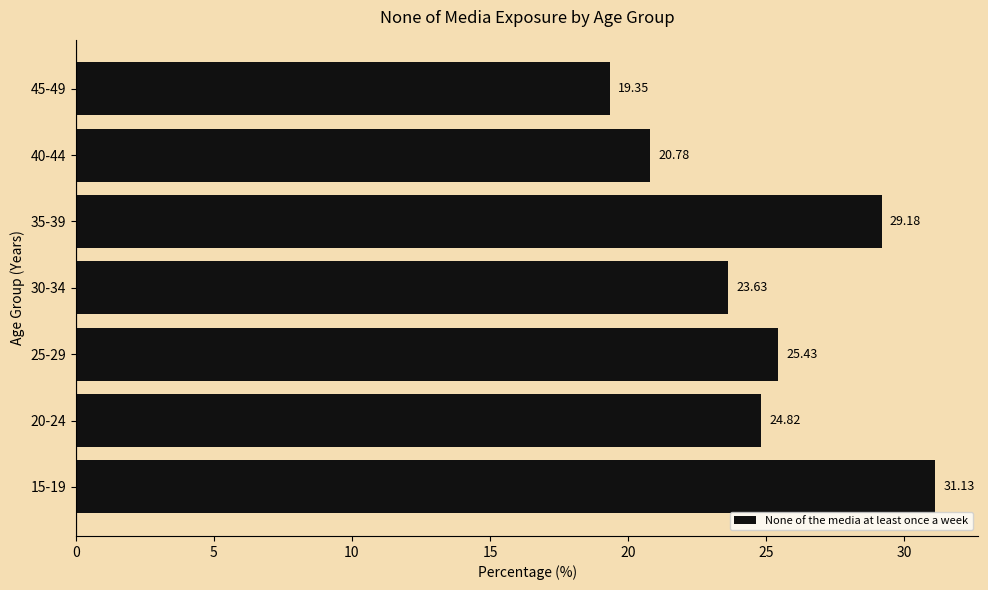

Which label corresponds to the smallest value in the chart?

45-49